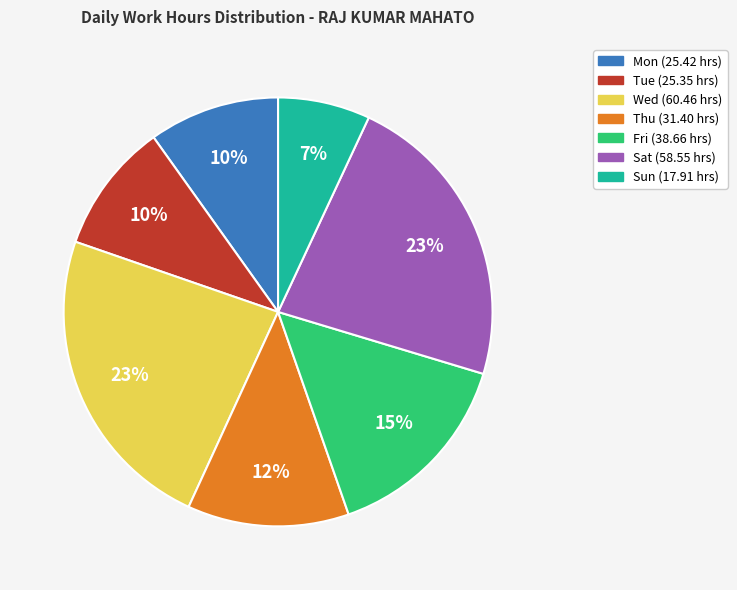

How many slices are in this pie chart?

7